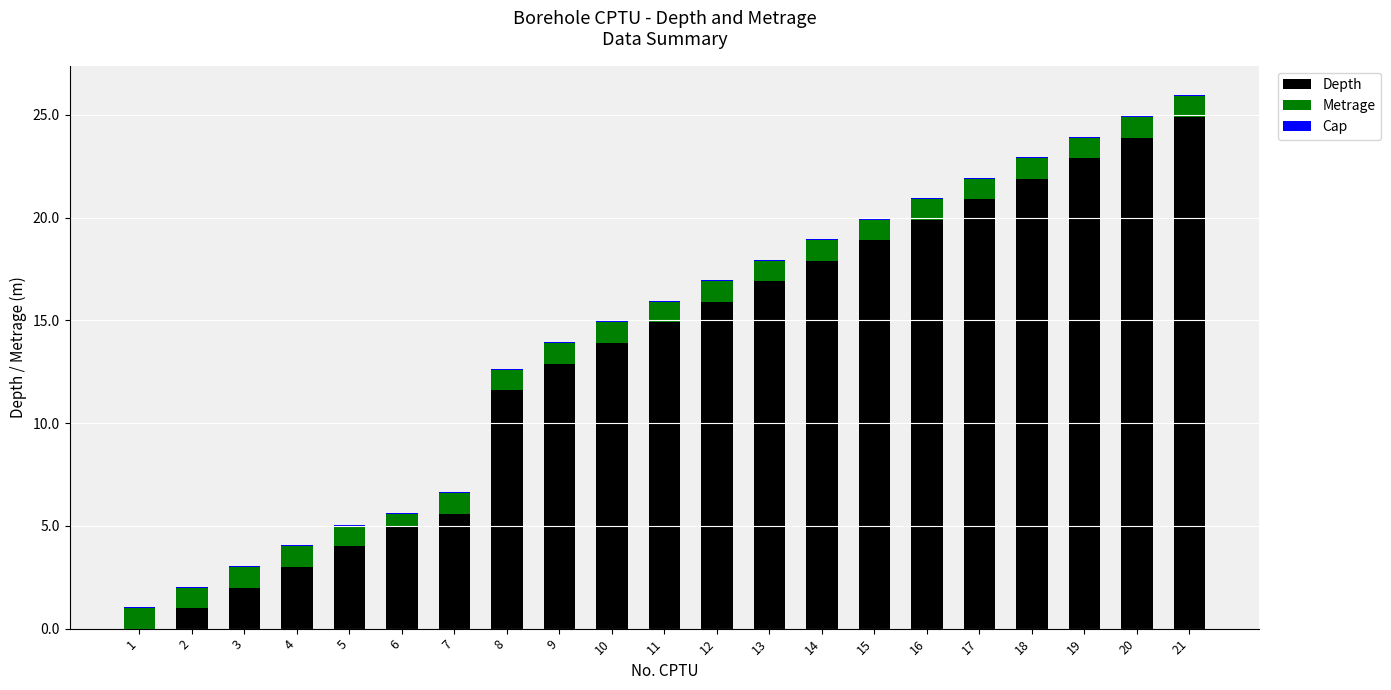

What value does the Depth series have at 19?

22.9